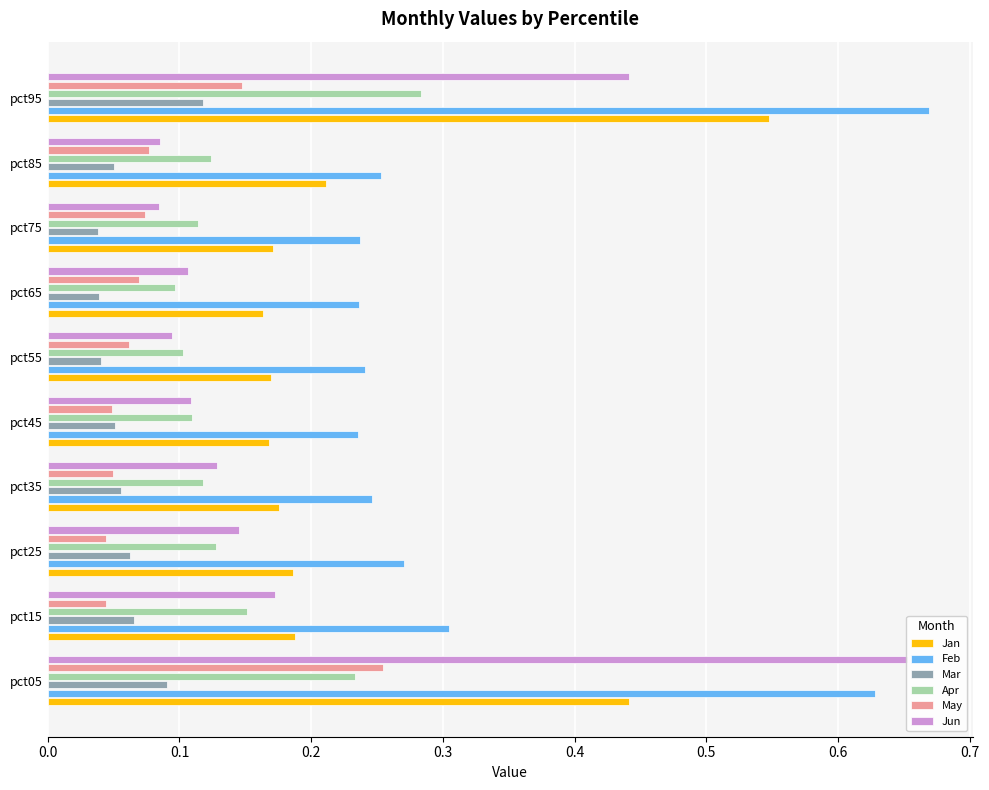

How many Jan values are between 0 and 1?

10